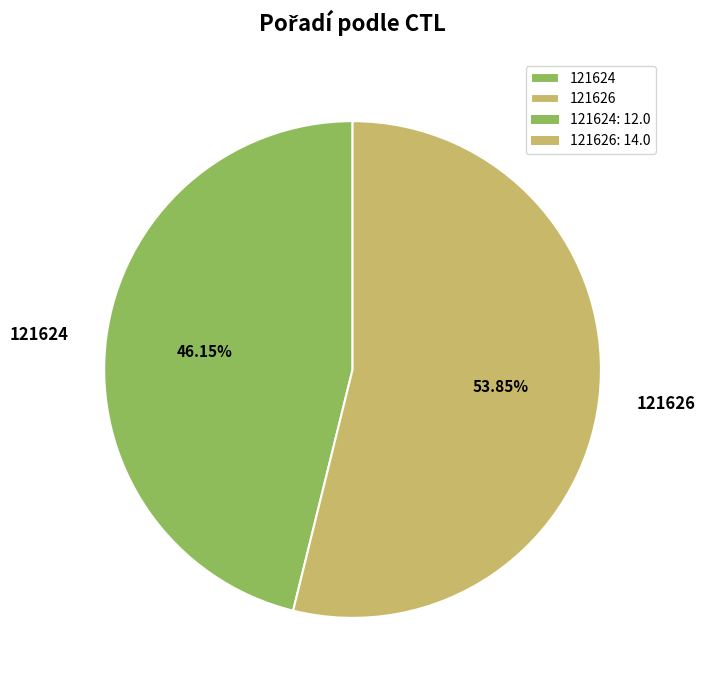

To the nearest percent, what is the difference between the 121624 and 121626 slice percentages?

8%